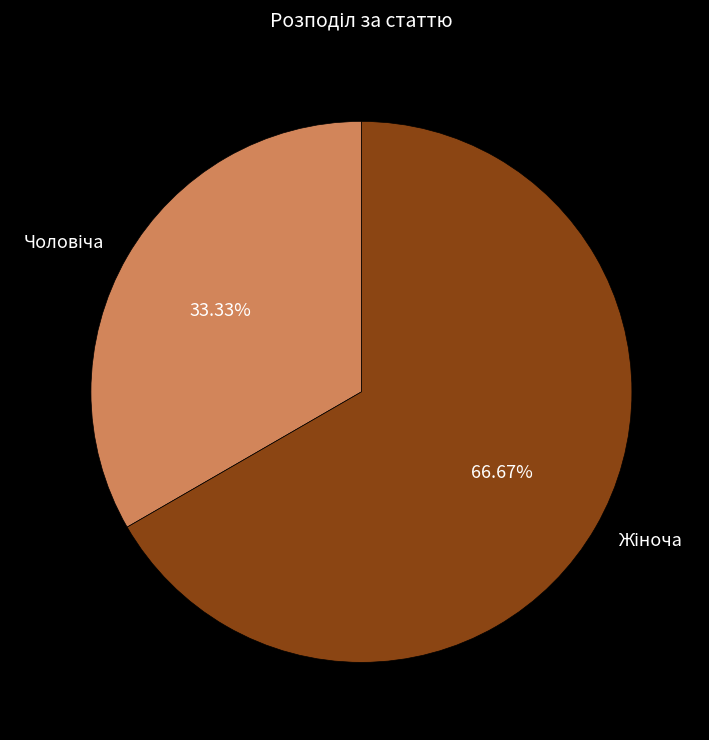

Does any single category account for the majority?

Yes